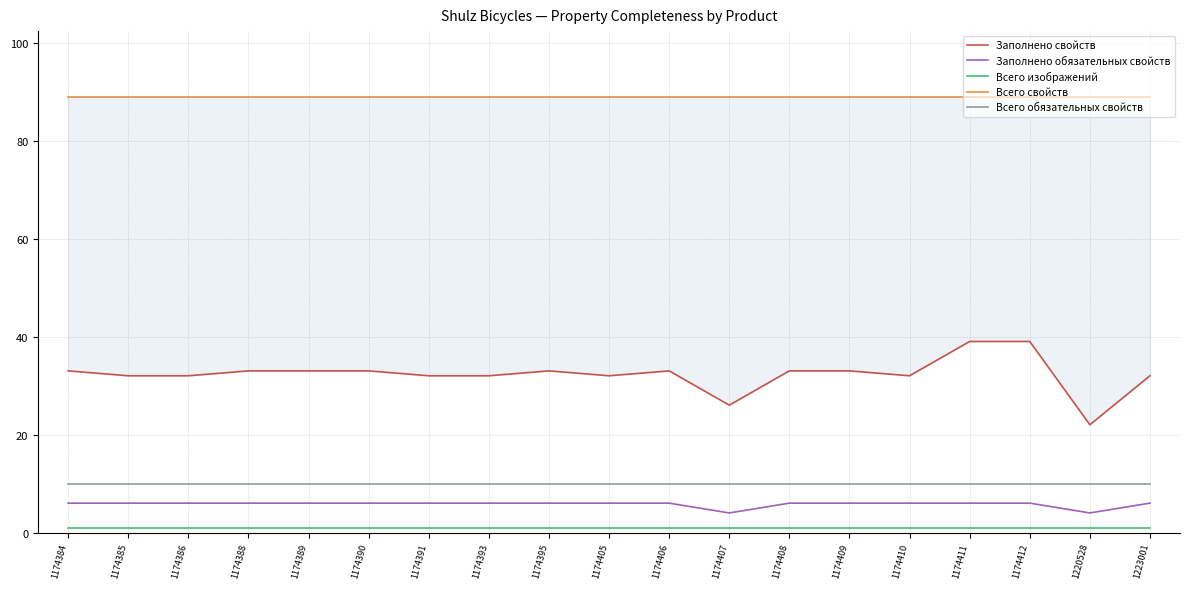

Count the Заполнено обязательных свойств values in the range 6 to 7.

17